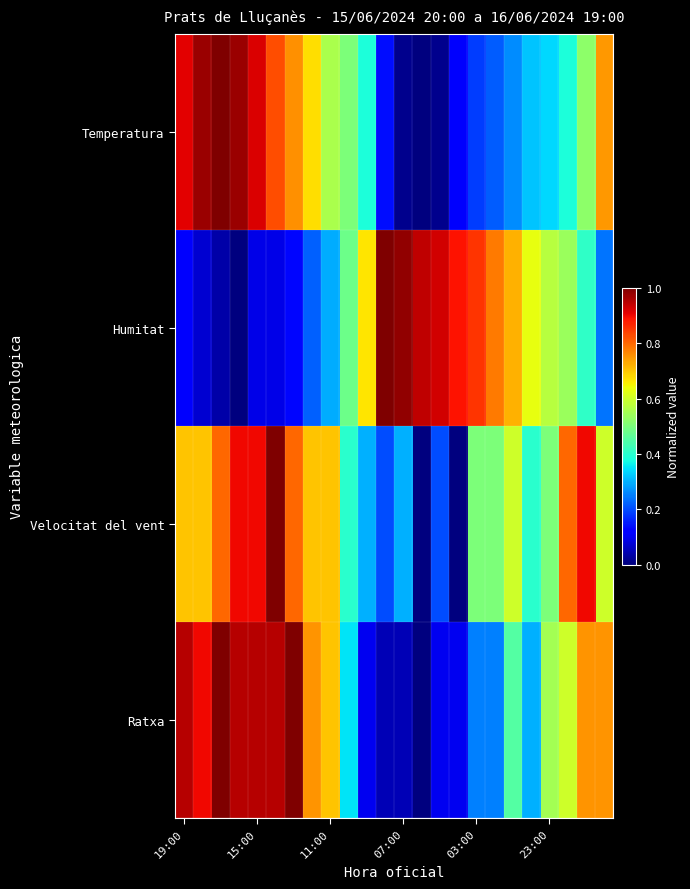

Which series has the largest range (max minus min)?

Temperatura